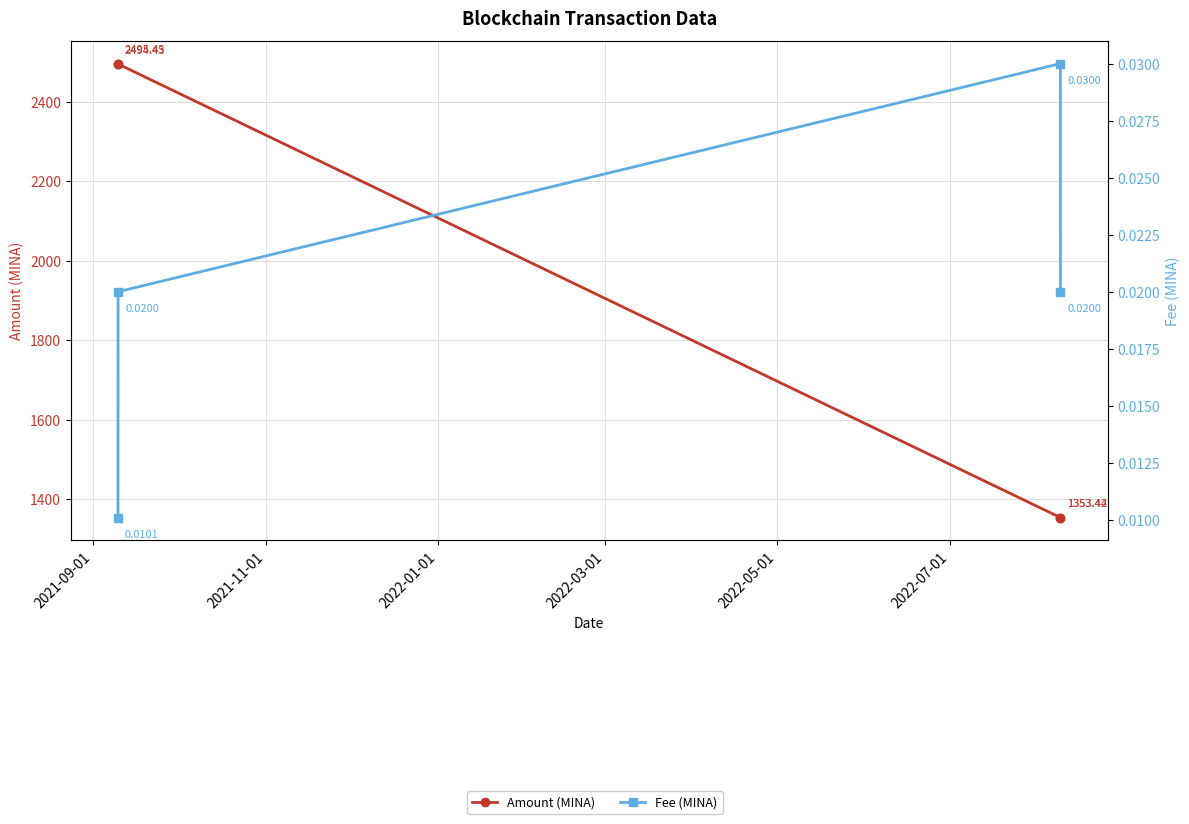

True or false: Fee (MINA) and Amount (MINA) intersect in this chart.

False